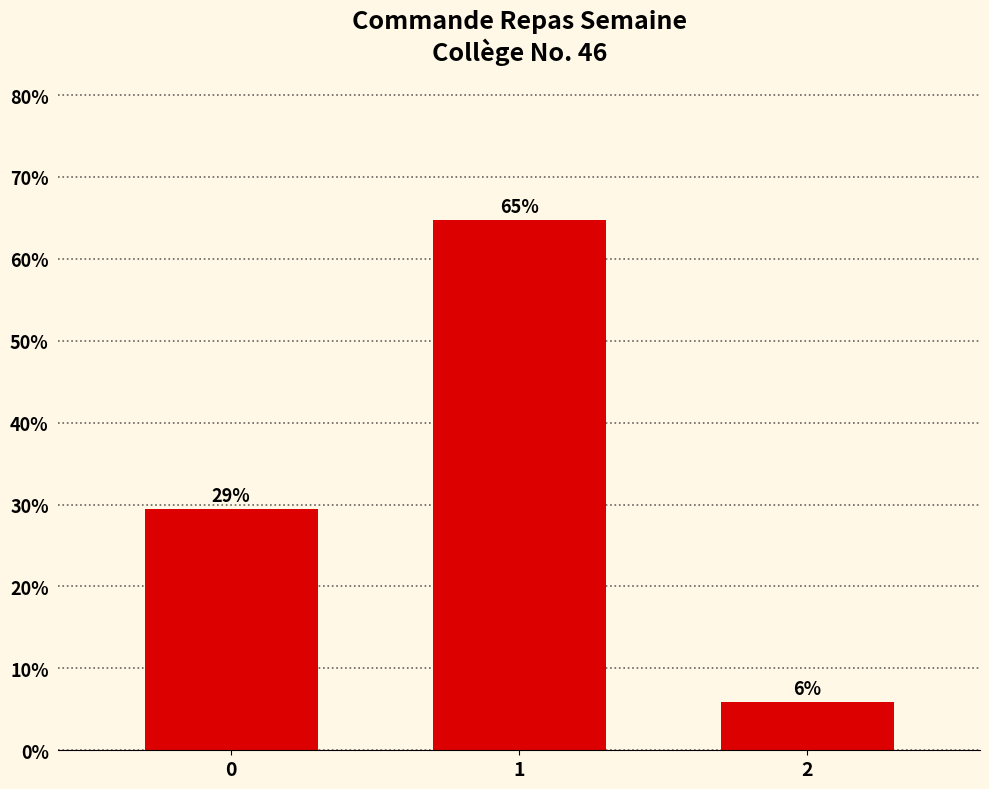

How many bars are there in total?

3